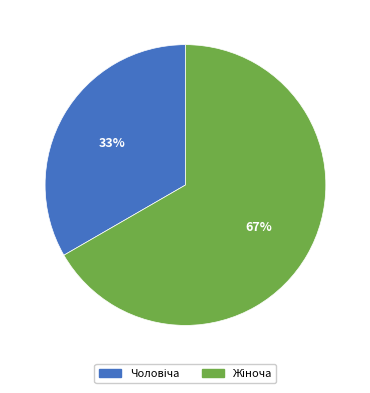

Is there a majority slice in this chart?

Yes